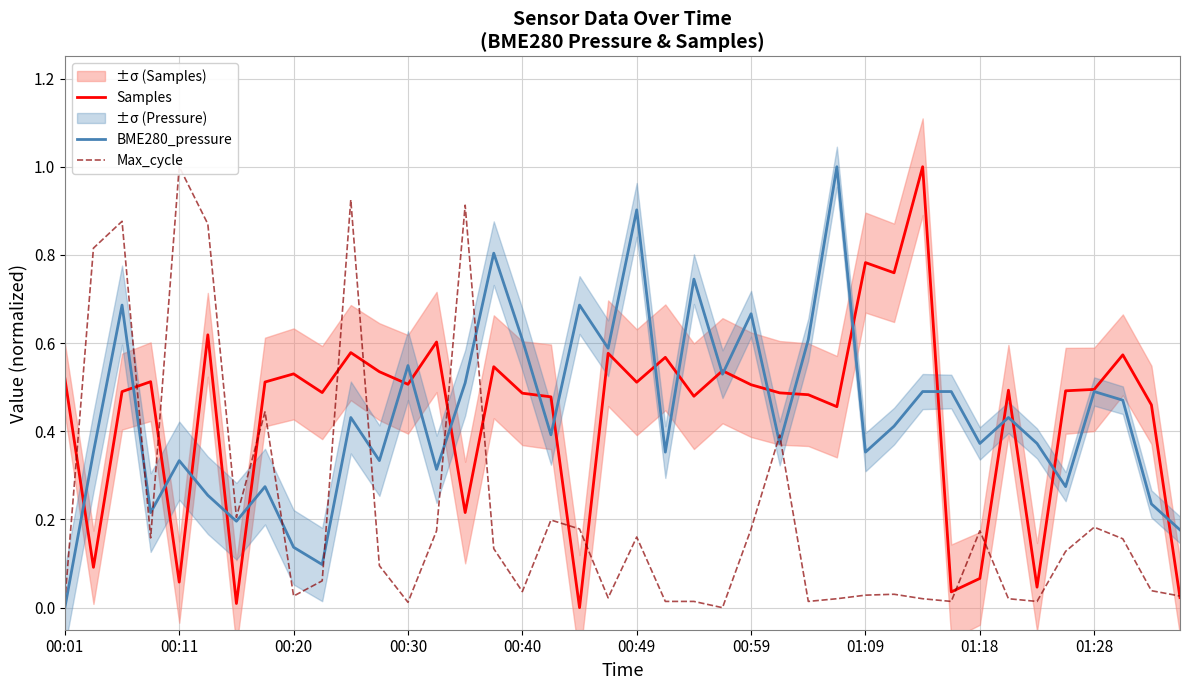

List the series in order of their peak value, highest first.

Samples, BME280_pressure, Max_cycle